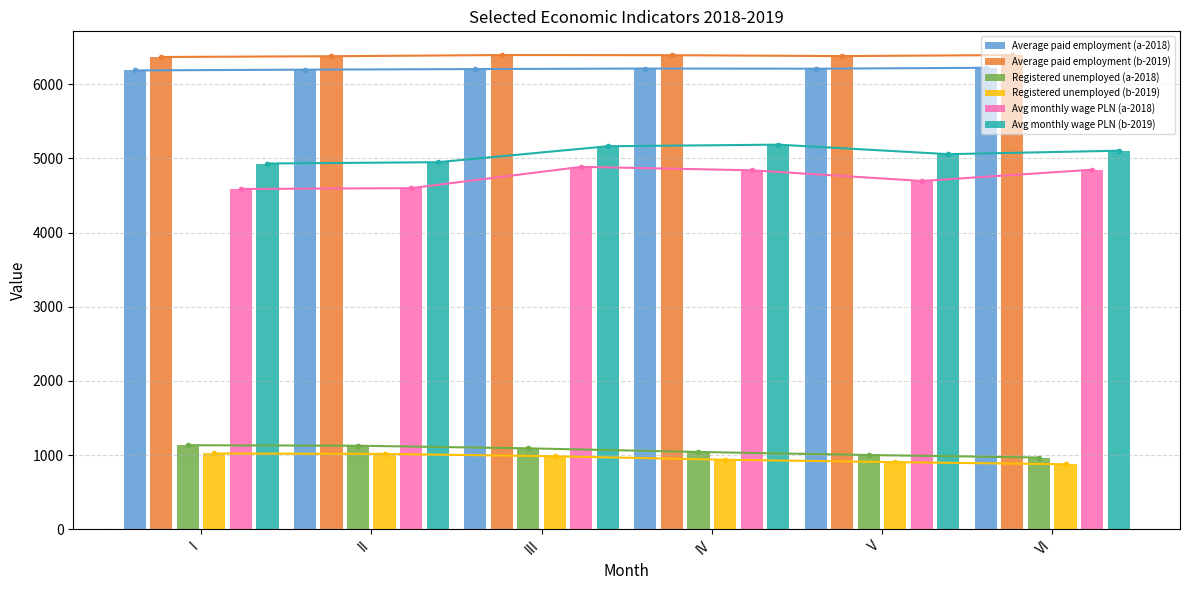

Is the value of Average paid employment (b-2019) at I greater than the value of Registered unemployed (a-2018) at IV?

Yes